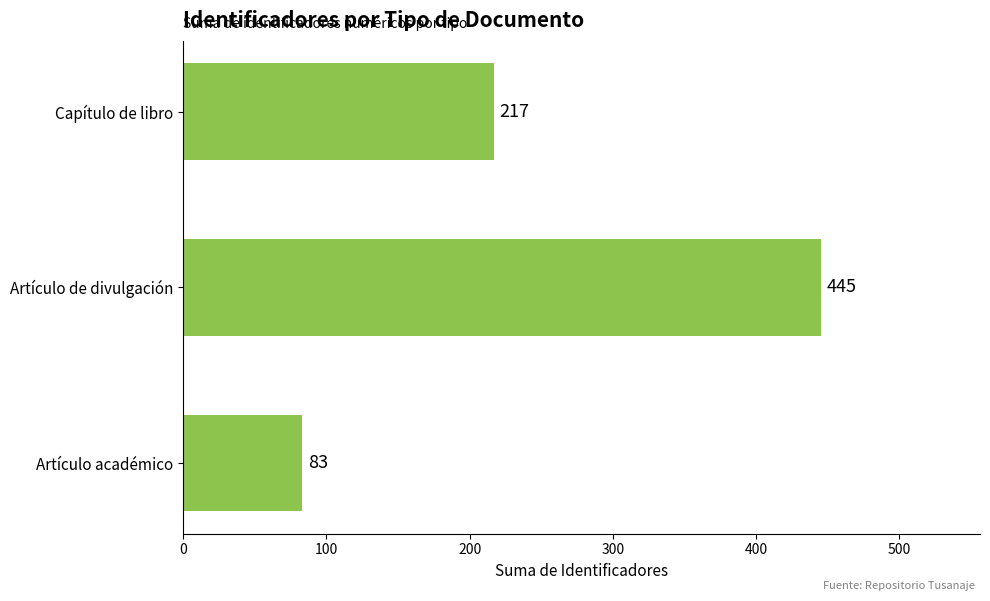

What is the change in value from Artículo académico to Capítulo de libro?

+134